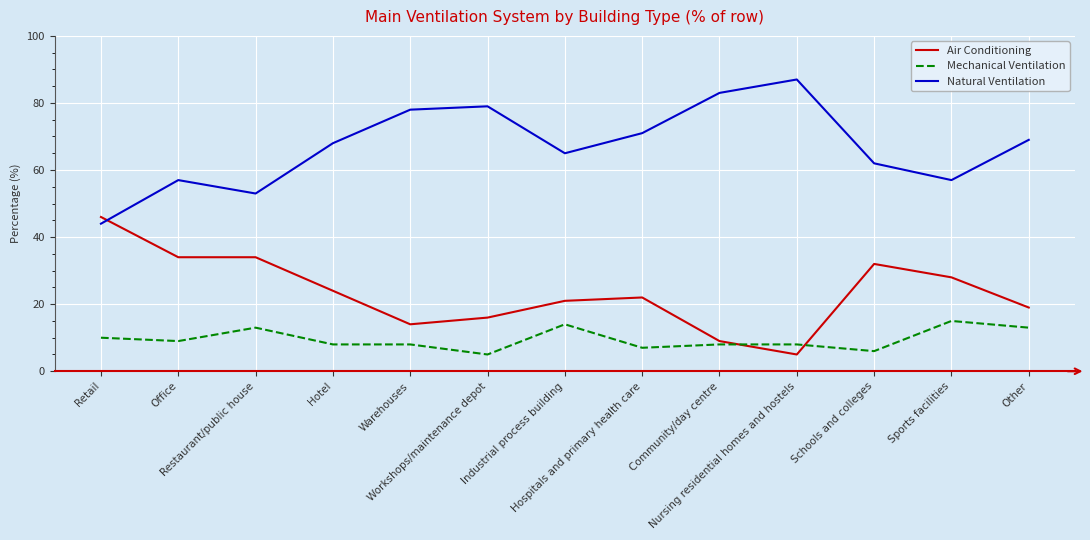

What are all the series names shown in the legend?

Air Conditioning, Mechanical Ventilation, Natural Ventilation